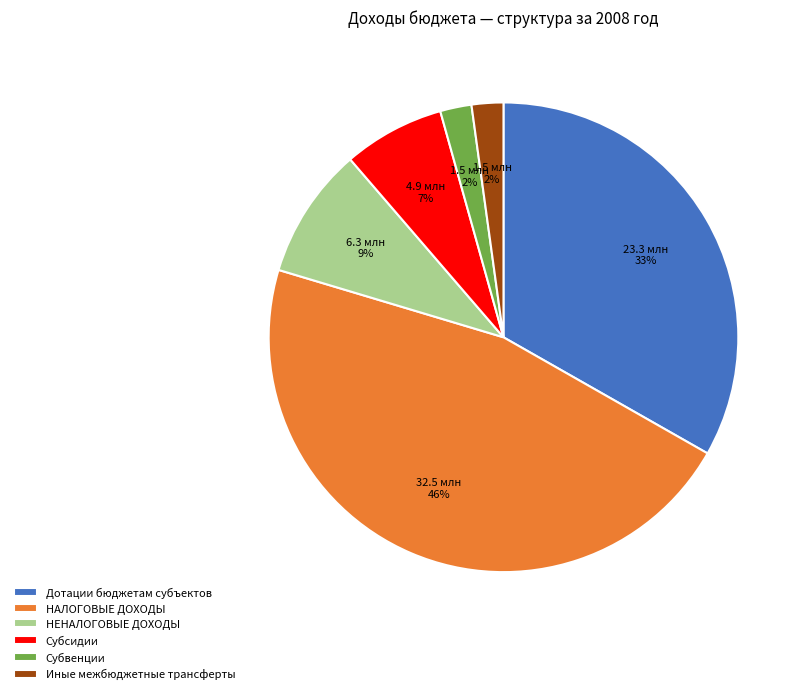

To the nearest percent, what is the average slice percentage?

17%